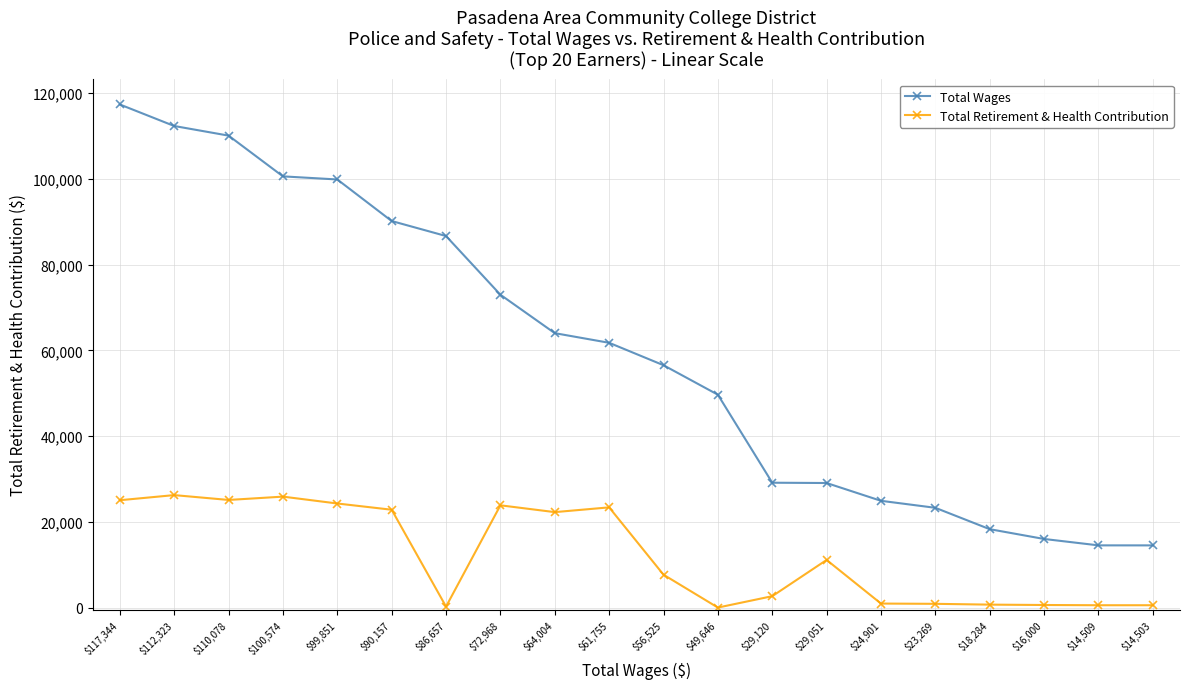

At which category is the sum across all series the highest?

$117,344